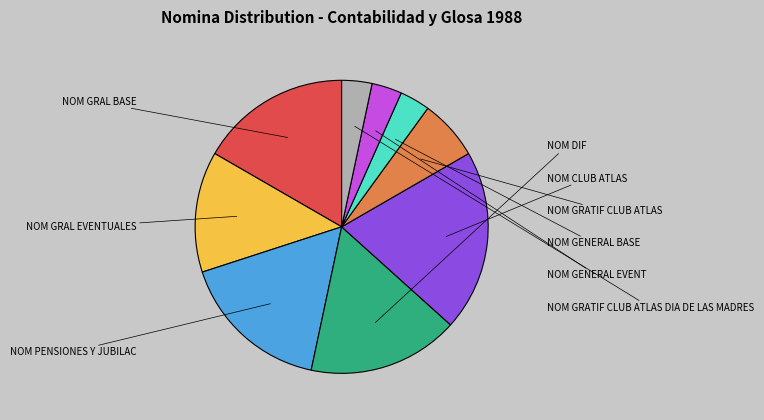

The NOM PENSIONES Y JUBILAC slice represents 17% of the pie. True or false?

True